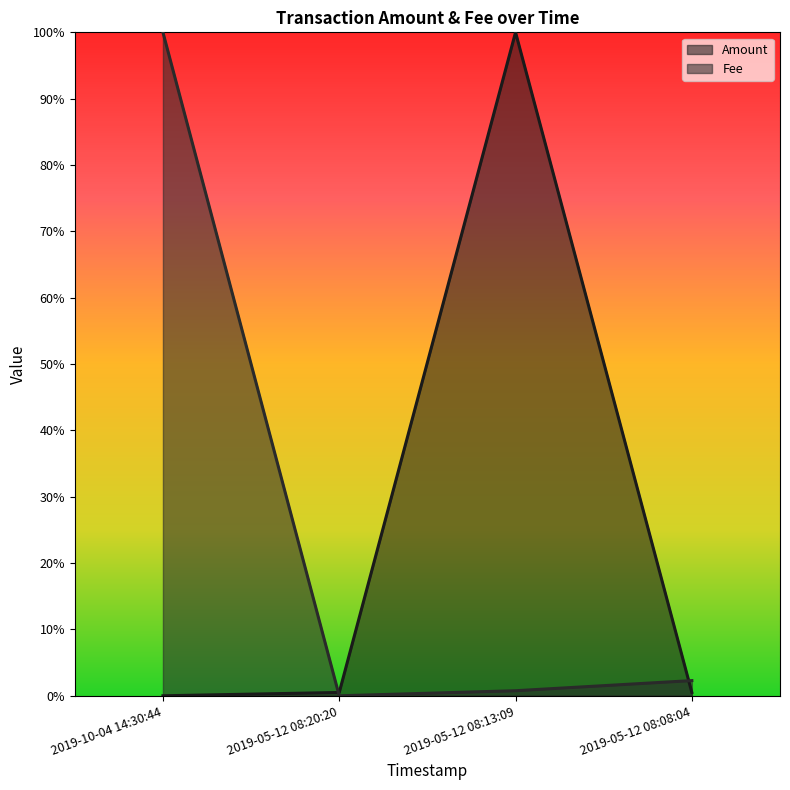

What is the label of the 3rd point from the left?

2019-05-12 08:13:09